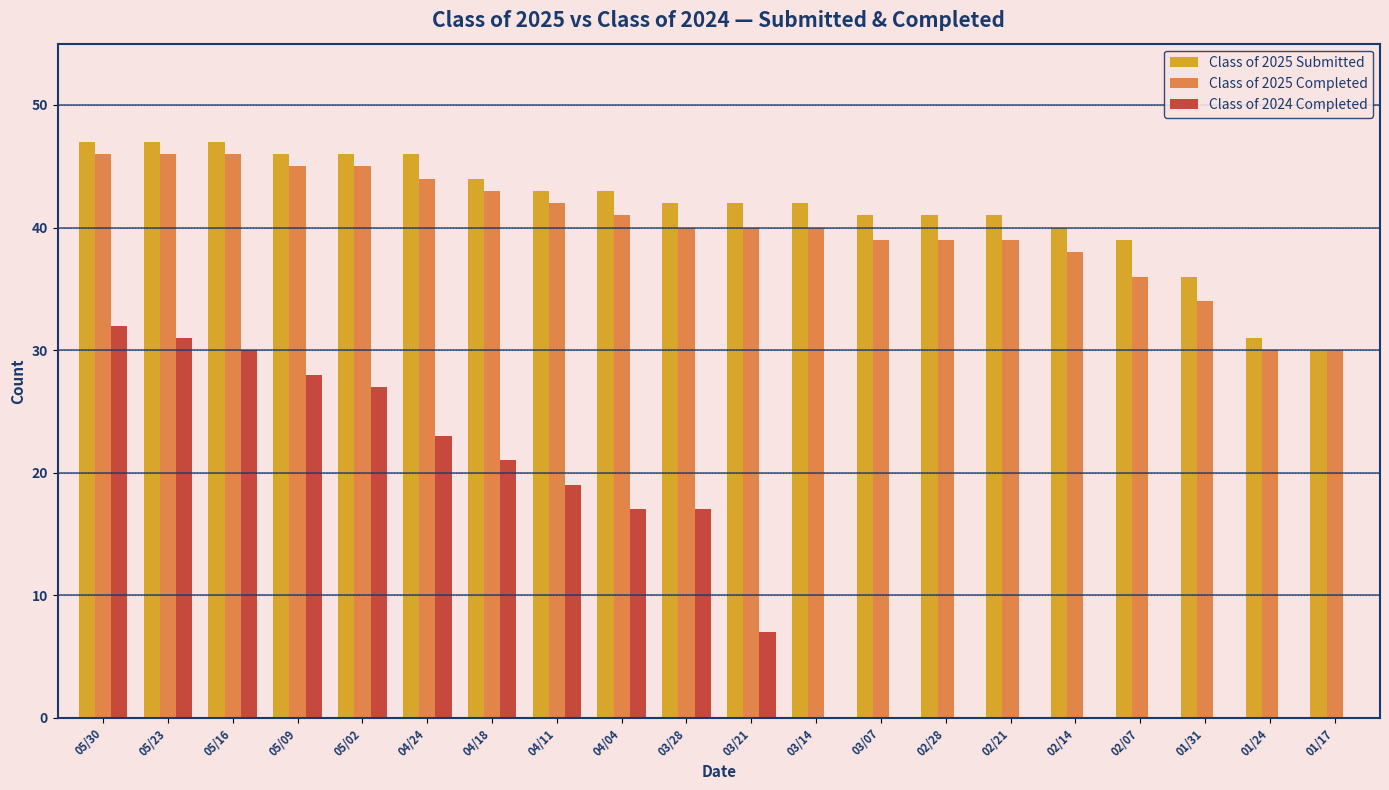

What is the total value across all series at 05/02?

118